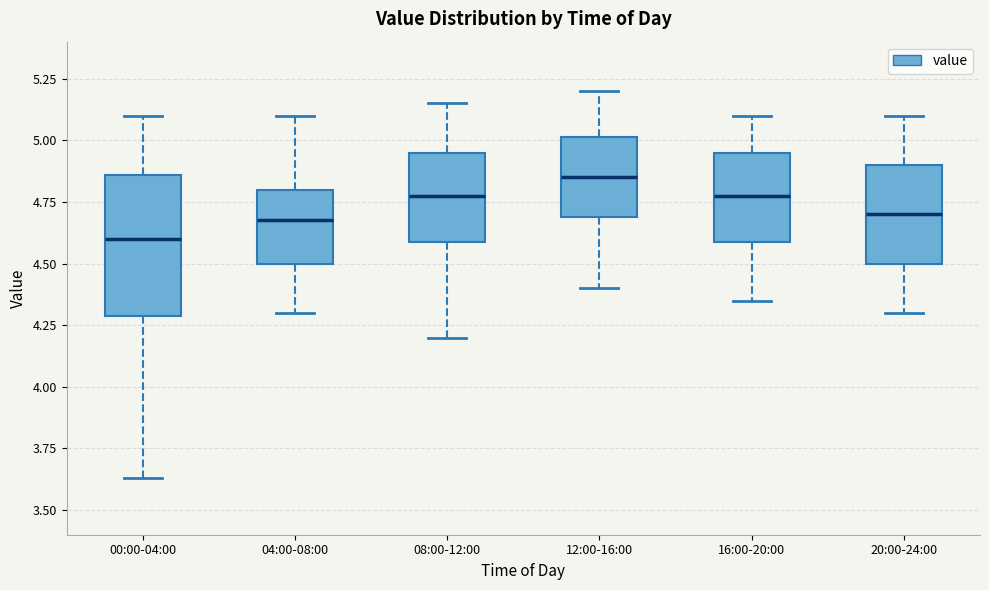

Which box is the tallest, from its lower edge to its upper edge?

00:00-04:00